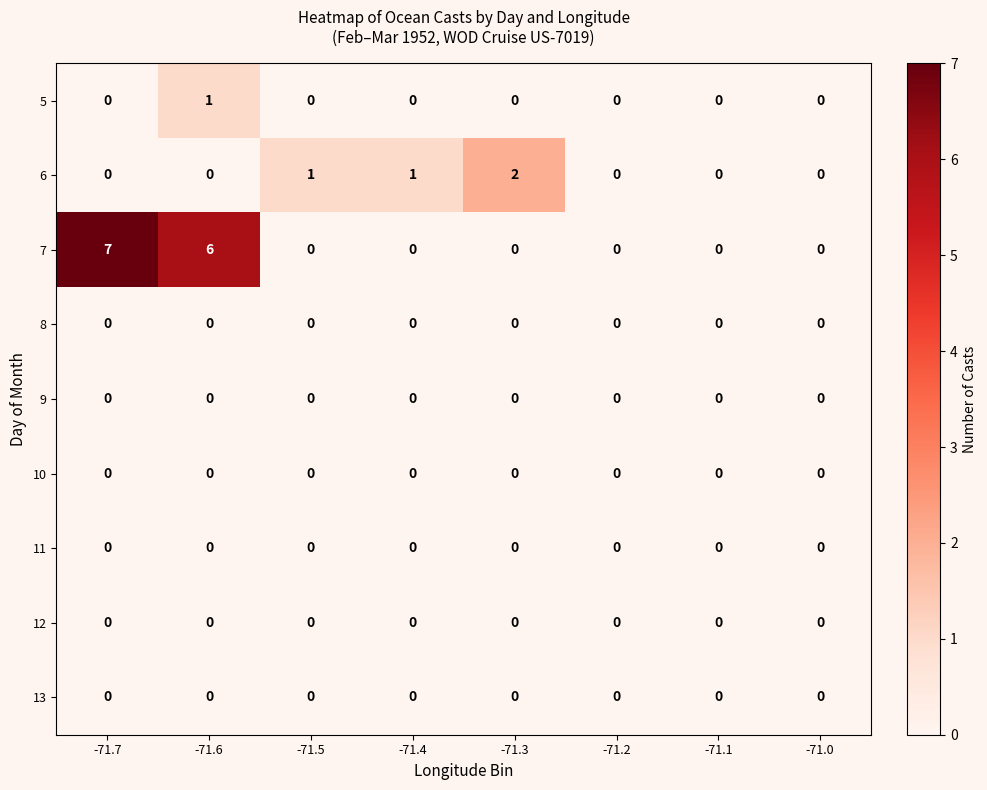

At how many categories does at least one series exceed 4?

2